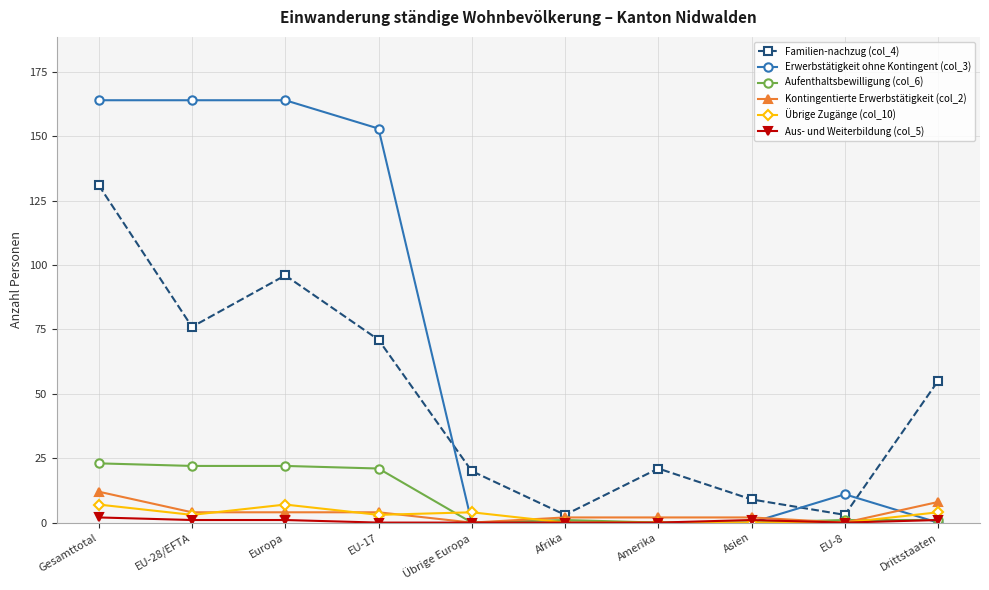

Is it true that Übrige Zugänge (col_10) equals 0 at Asien?

True